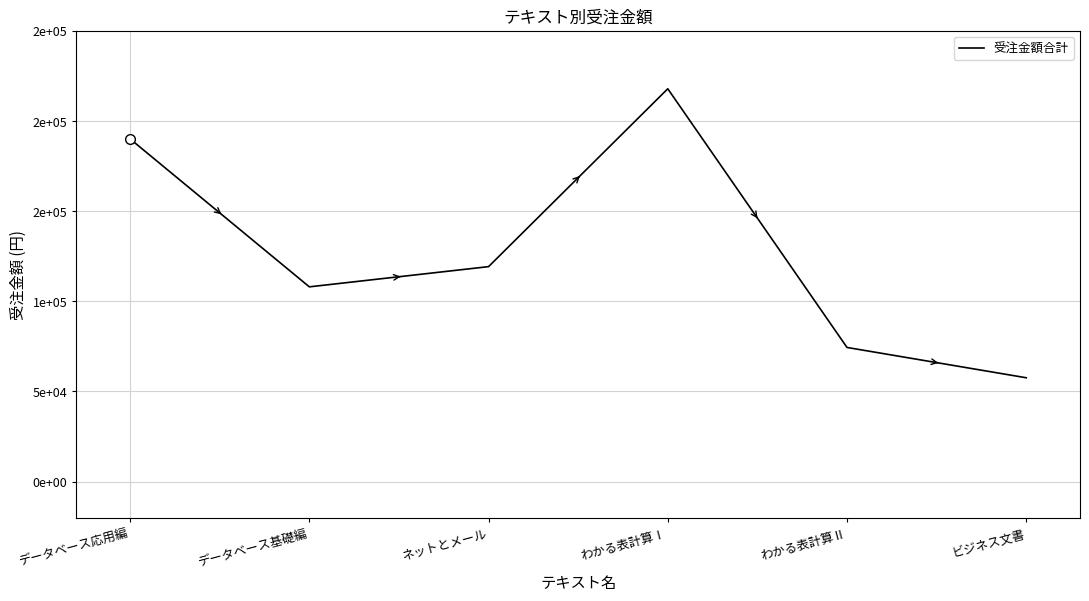

Does the chart display data point markers on the line(s)?

No